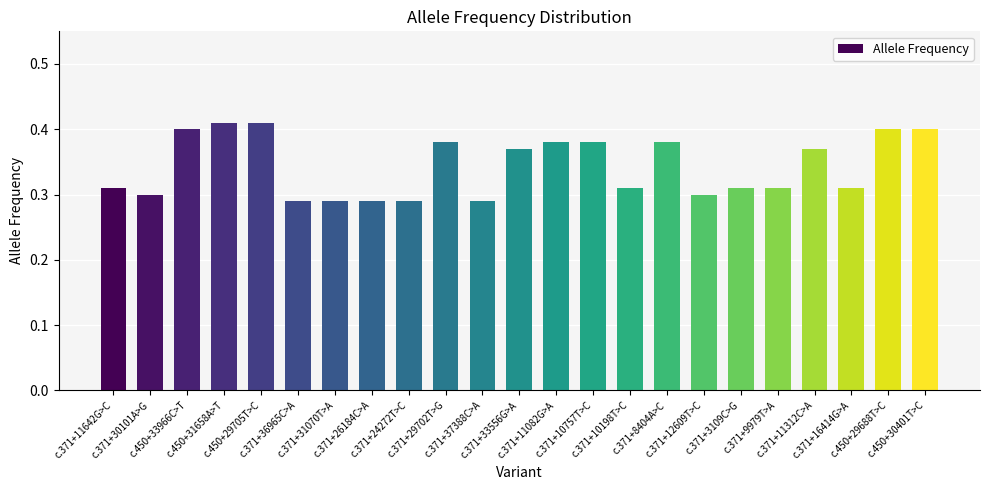

What position from the right is c.371+30101A>G?

22